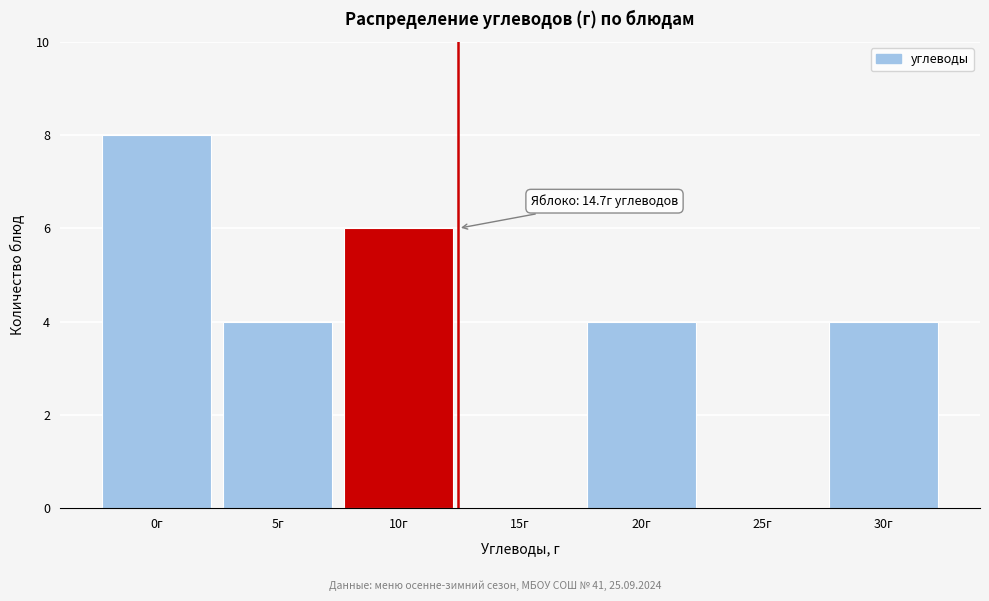

Reading left to right, transcribe all the data shown in this chart.

0г=8	5г=4	10г=6	15г=0	20г=4	25г=0	30г=4